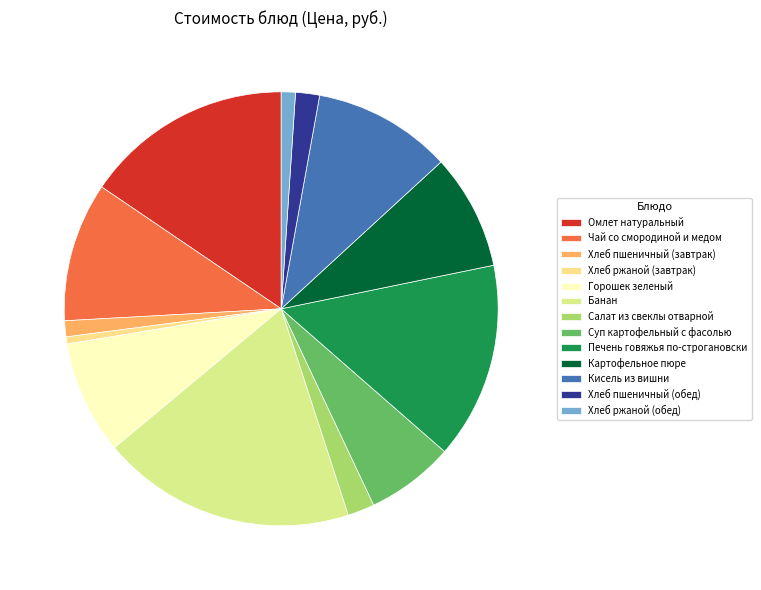

Does Картофельное пюре account for over 50% of the chart?

No